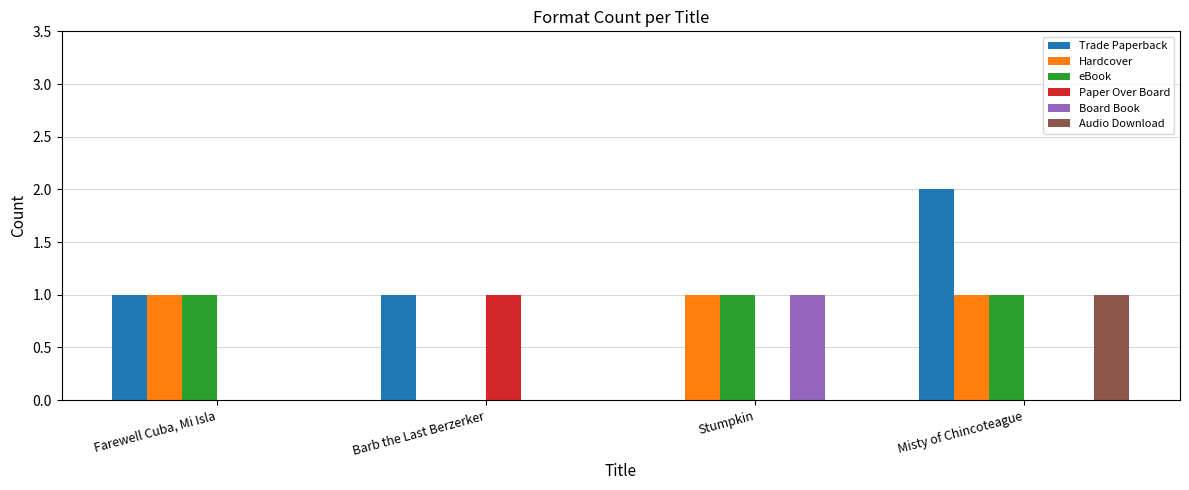

True or false: Paper Over Board has a value of 0 at Farewell Cuba, Mi Isla.

True